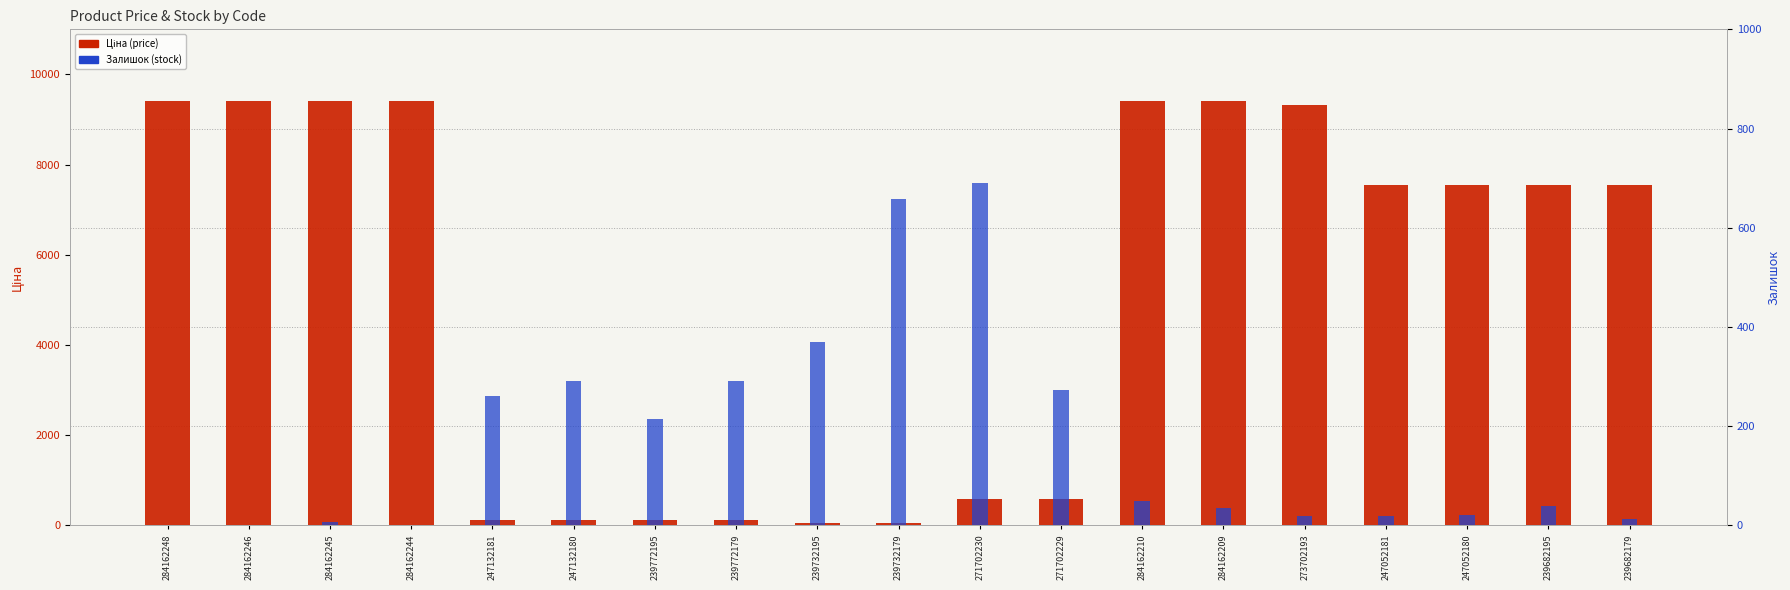

At which category is the sum across all series the highest?

284162210